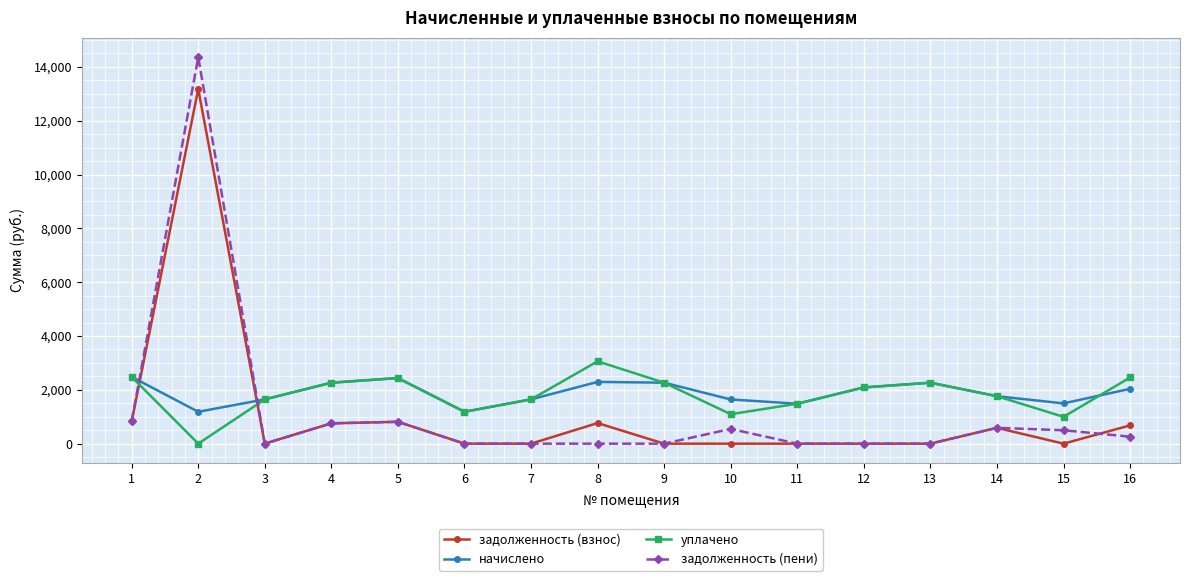

What is the value of the уплачено point at the 10th from the left?

1094.9